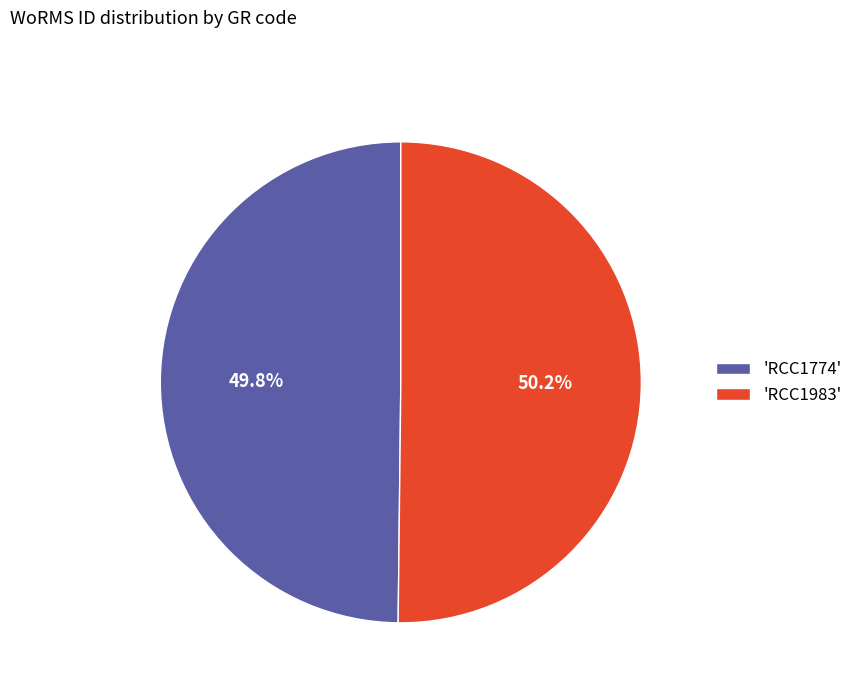

How many slices are in this pie chart?

2